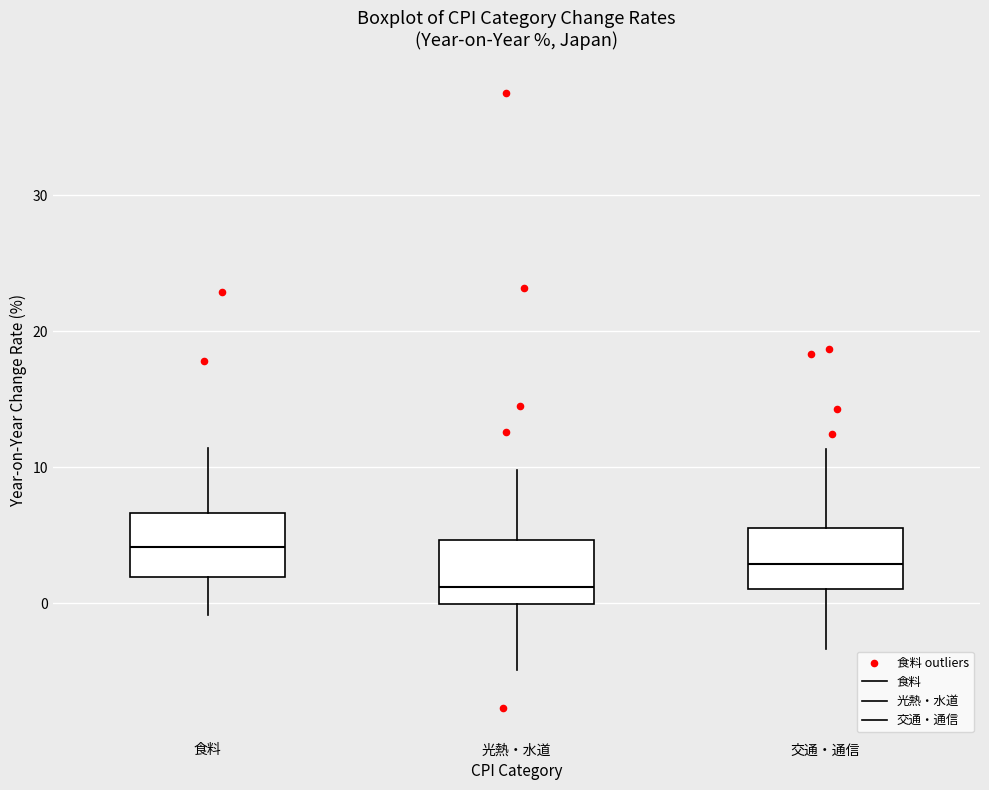

Reading left to right, transcribe this box plot: for each box, give where its median line is, the range the box spans, and where its two whiskers end, as read against the y-axis. The values are not printed on the chart, so give them approximately, as read against the axis.

食料: median 4, box 2 to 7, whiskers -1 to 11
光熱・水道: median 1, box 0 to 5, whiskers -5 to 10
交通・通信: median 3, box 1 to 6, whiskers -3 to 11